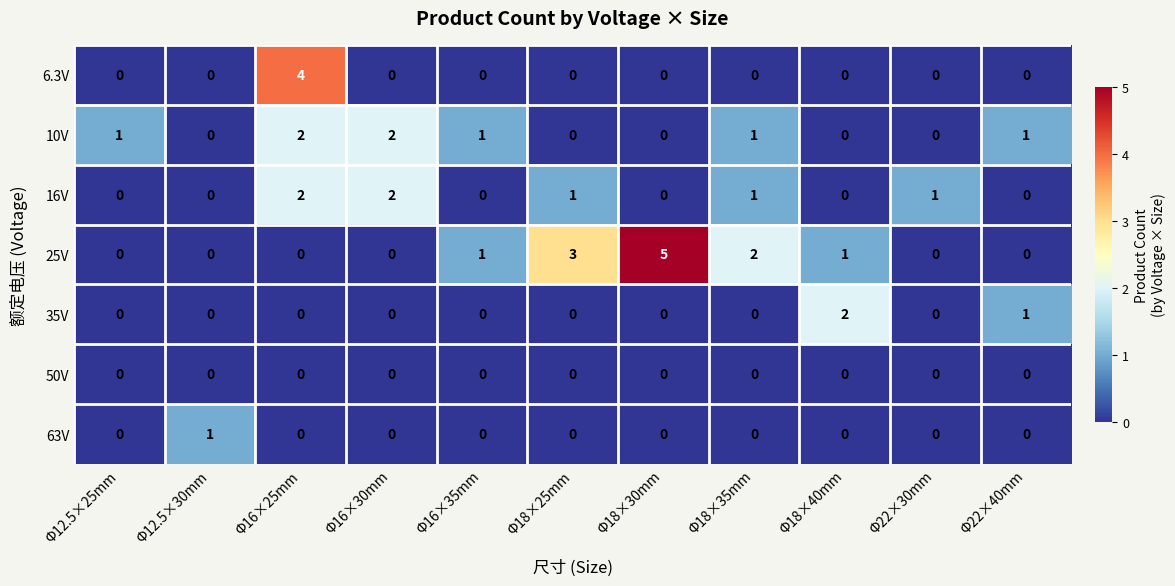

Between Φ16×30mm and Φ22×30mm, which series saw the biggest shift?

10V